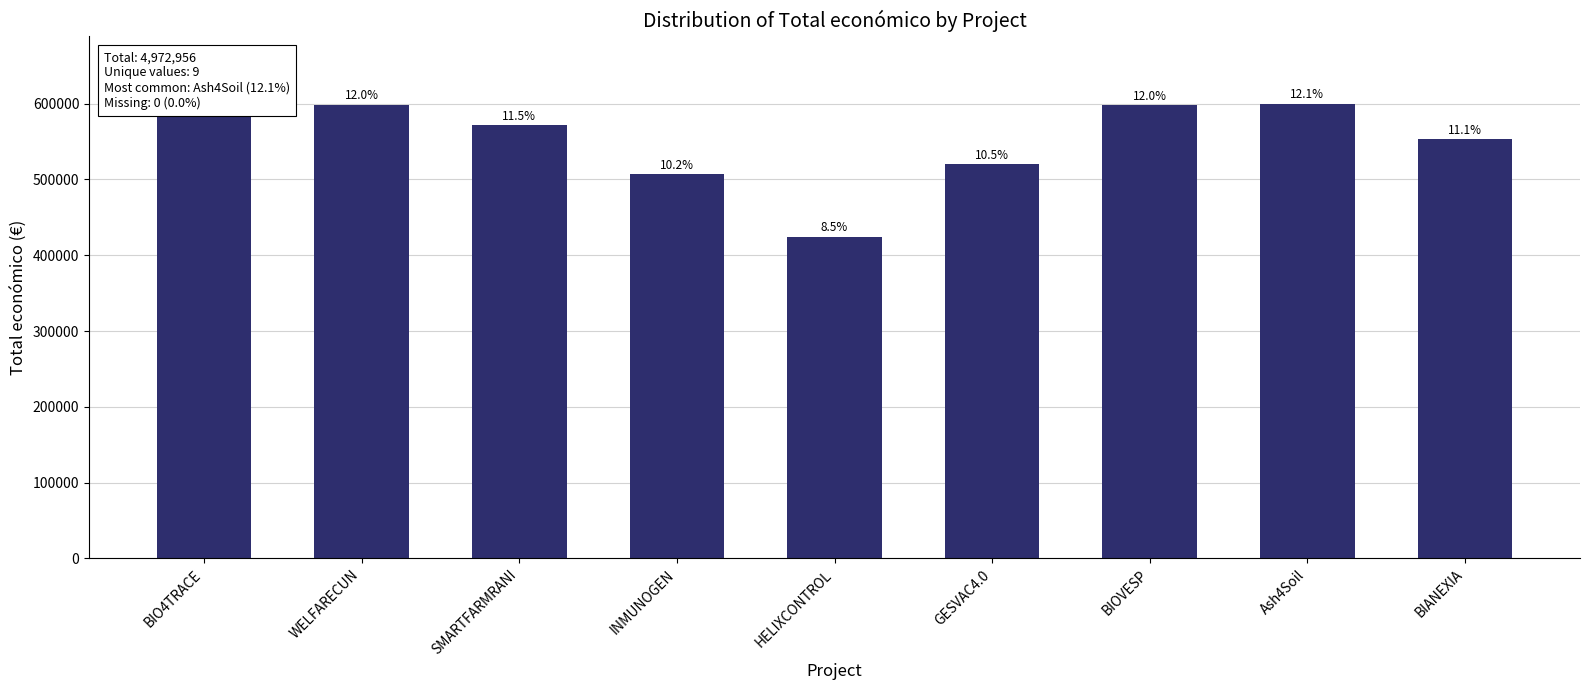

How many bars are there in total?

9